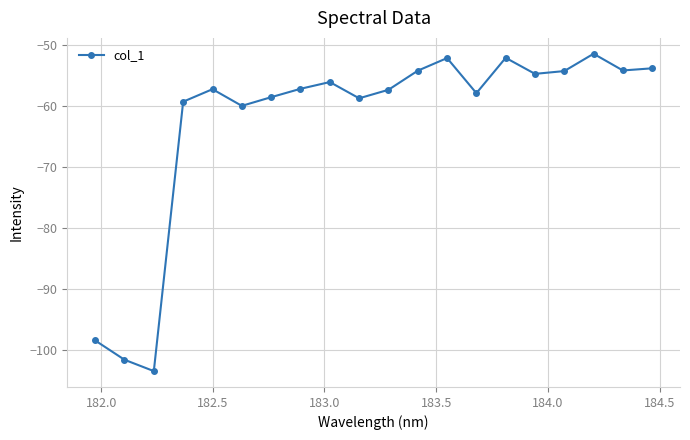

True or false: there are more than 2 points higher than both neighbors.

True